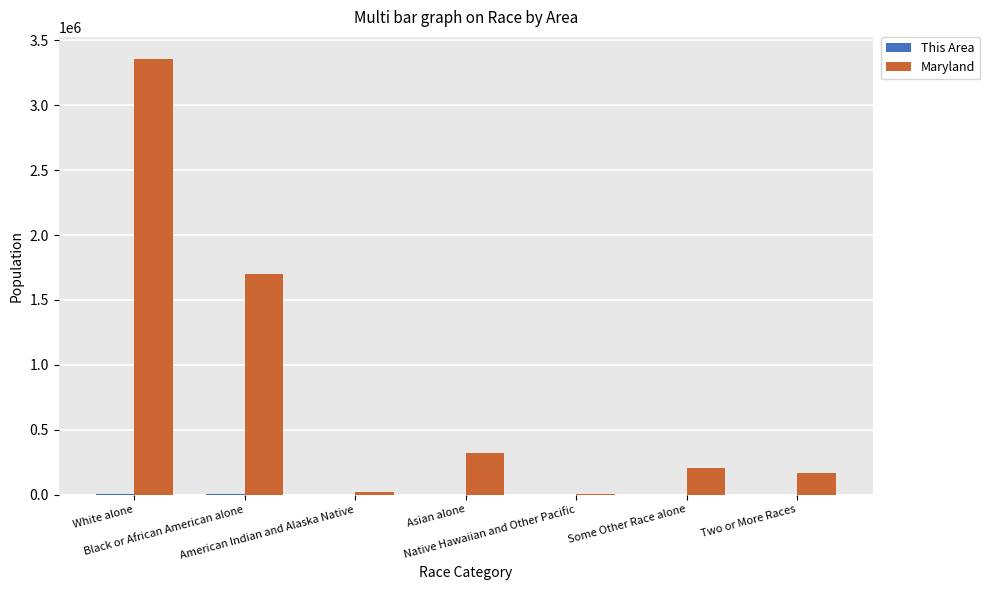

Which series has the largest total across all categories?

Maryland